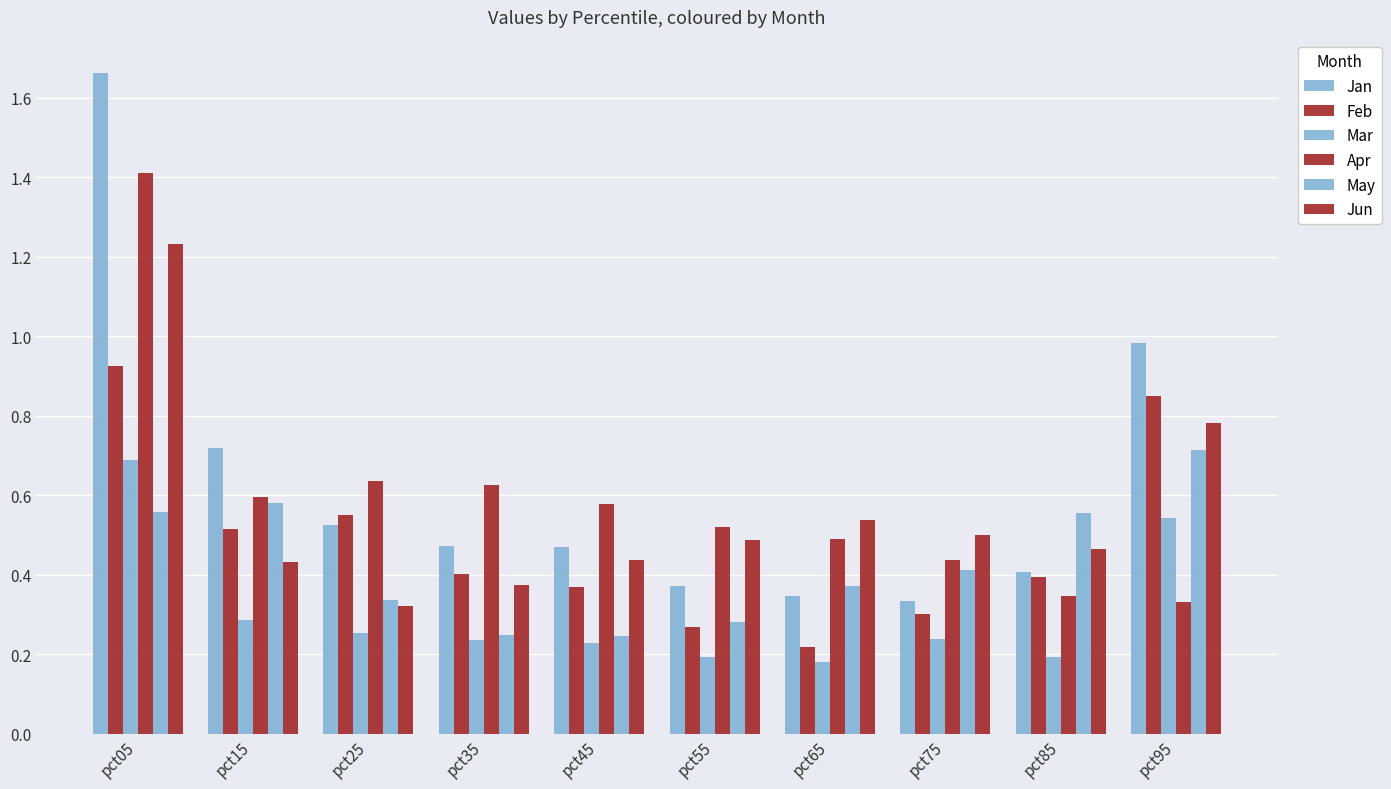

Which series changed the most between pct25 and pct35?

Feb